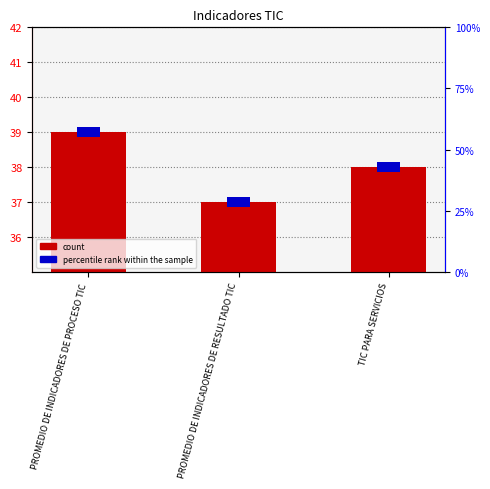

Rank the series by their average value, from lowest to highest.

percentile rank within the sample, count